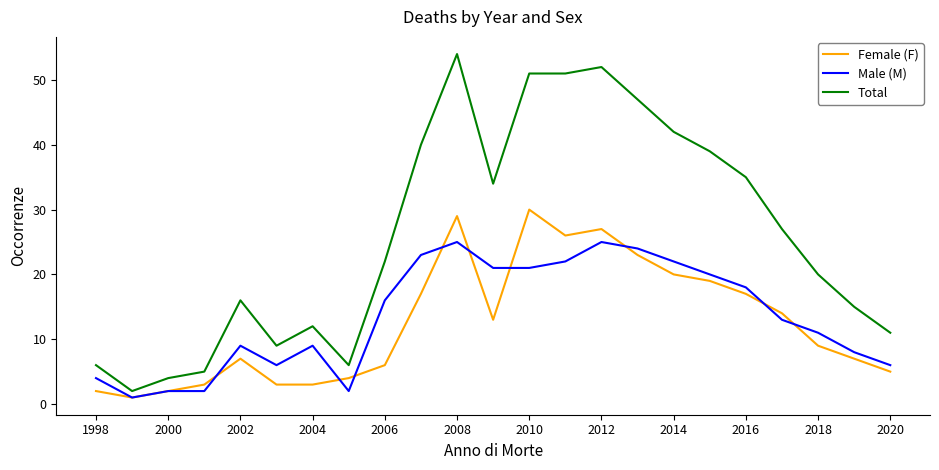

What is the greatest value displayed?

54